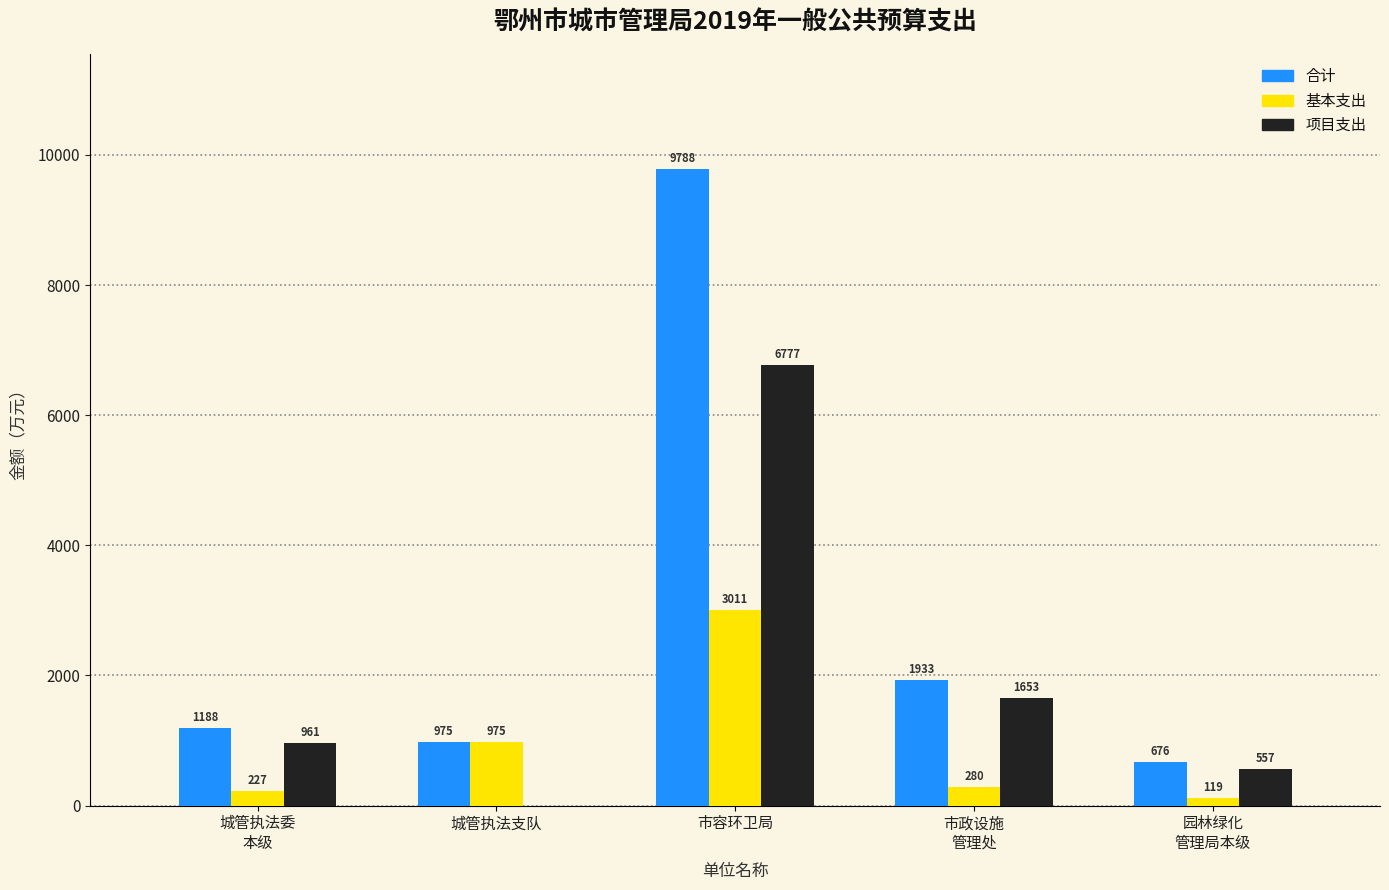

Are the bars grouped side by side (vs. stacked)?

Yes